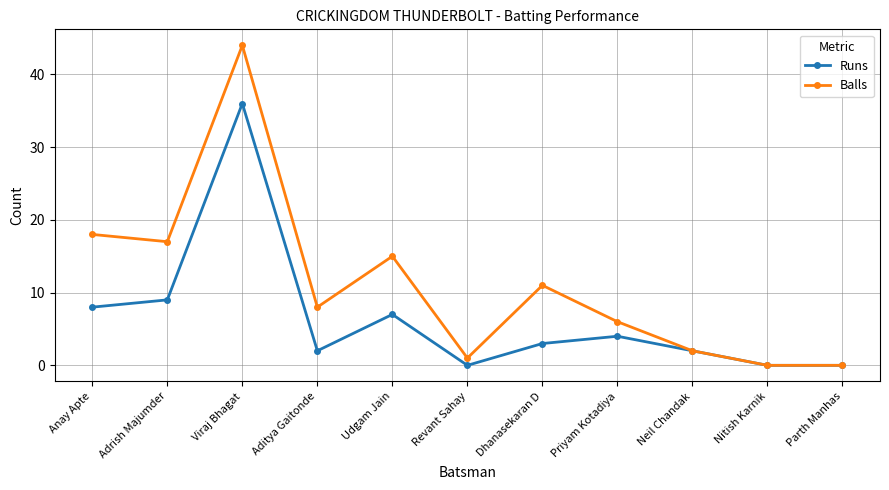

How many data points does each series have?

11